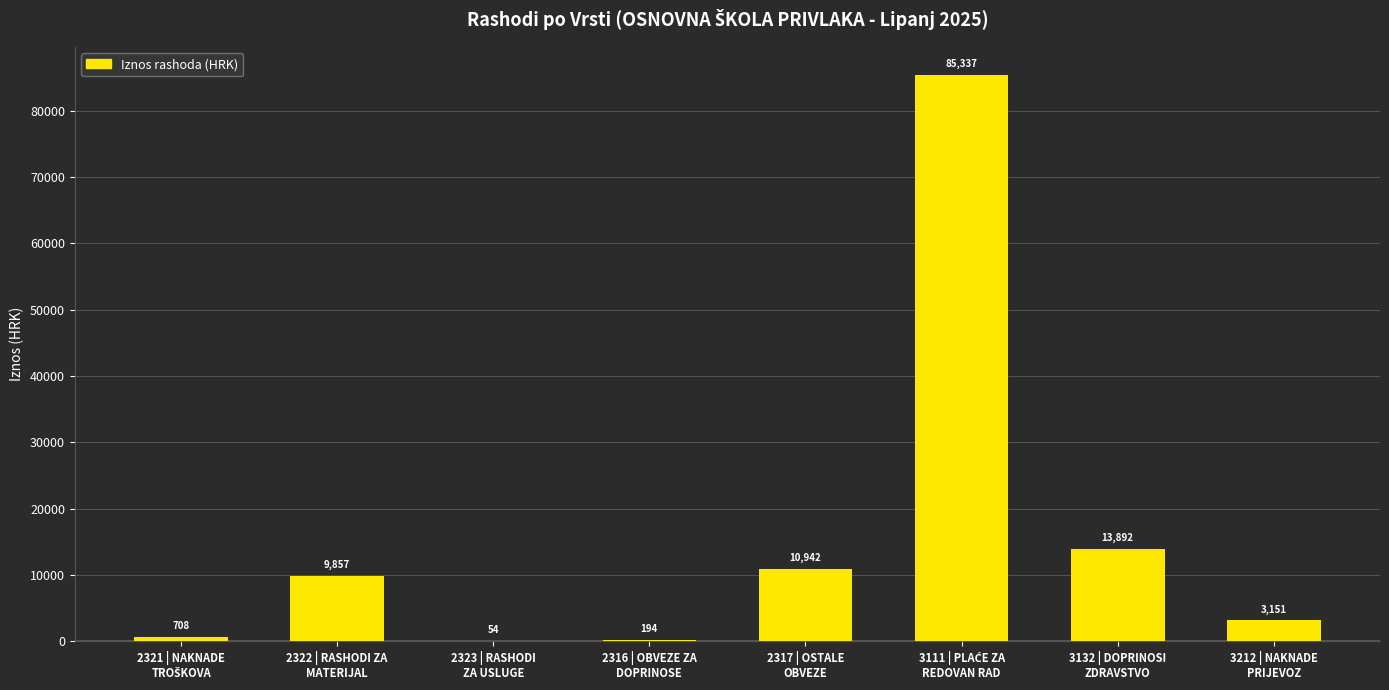

What is the maximum value shown in the chart?

85337.3